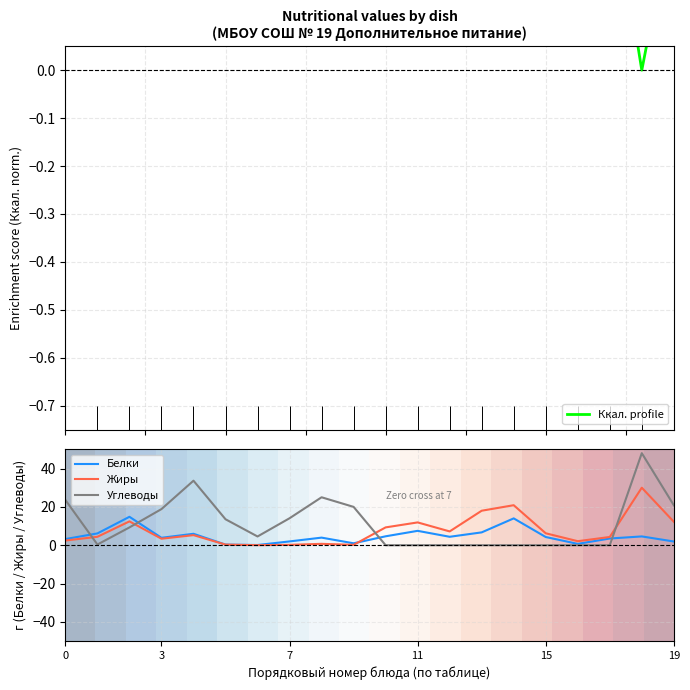

What is the difference between the maximum and minimum values in the Жиры series?

30.0